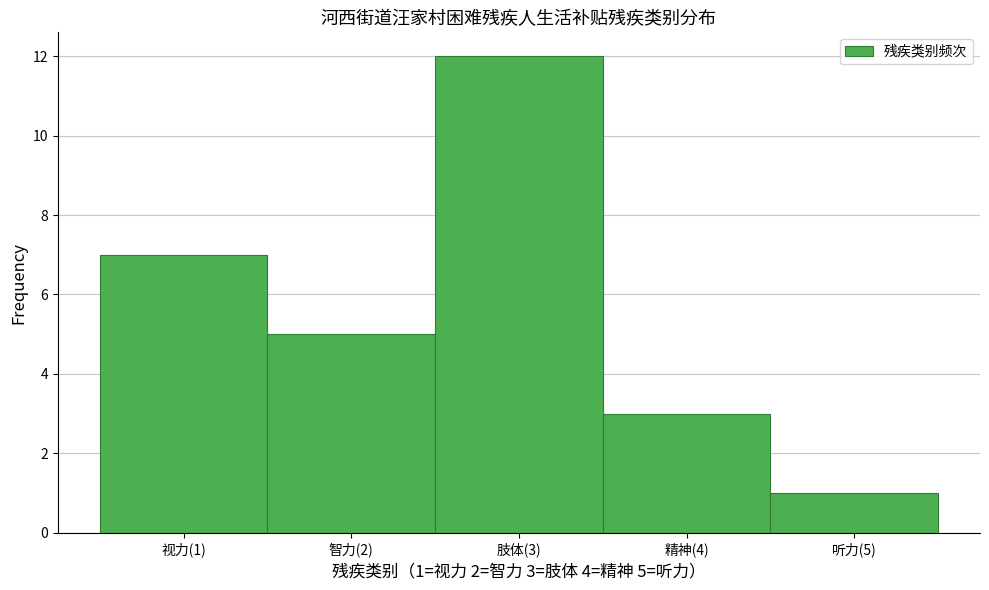

Reading right to left, what are all the values shown in this chart?

1	3	12	5	7